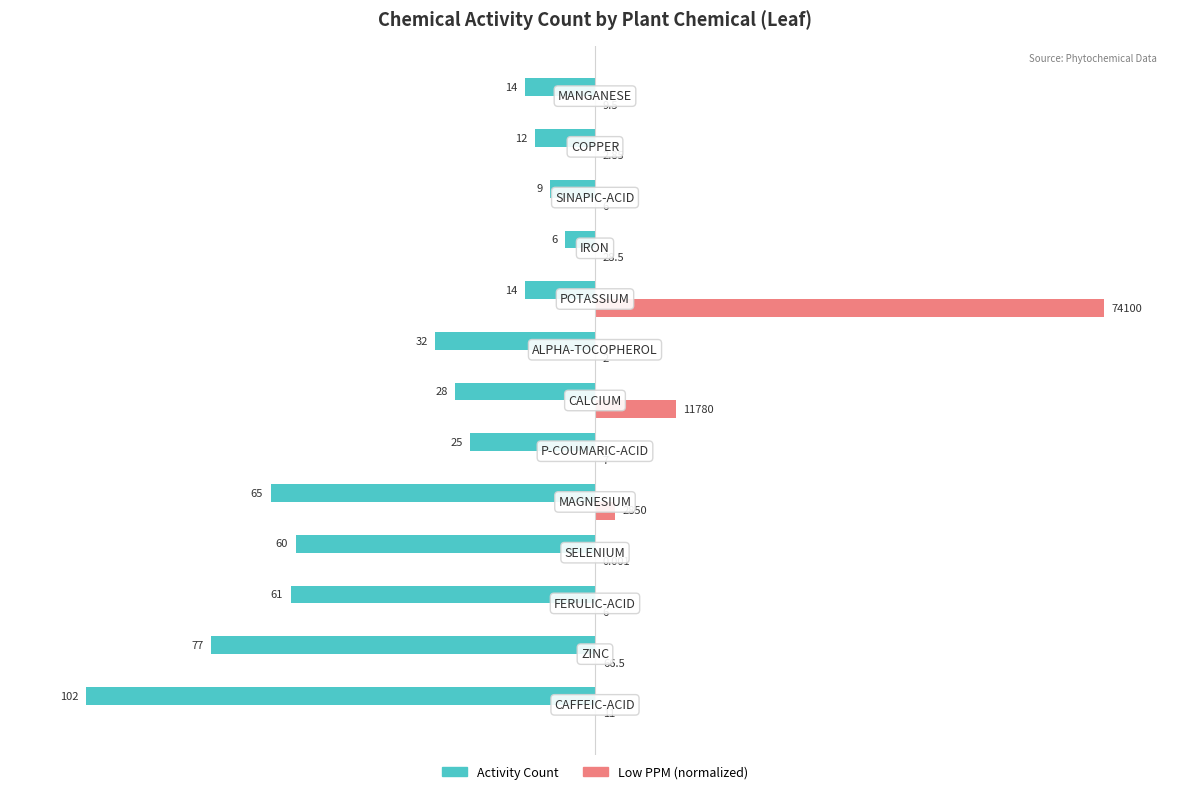

What are all the series names shown in the legend?

Activity Count, Low PPM (normalized)